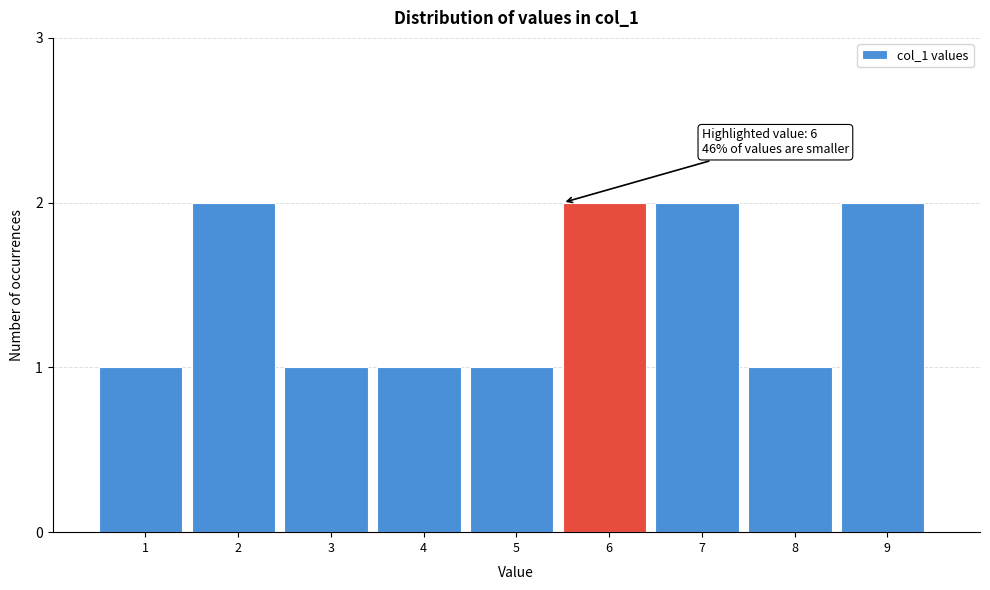

Reading right to left, extract all data points from this chart.

9=2	8=1	7=2	6=2	5=1	4=1	3=1	2=2	1=1